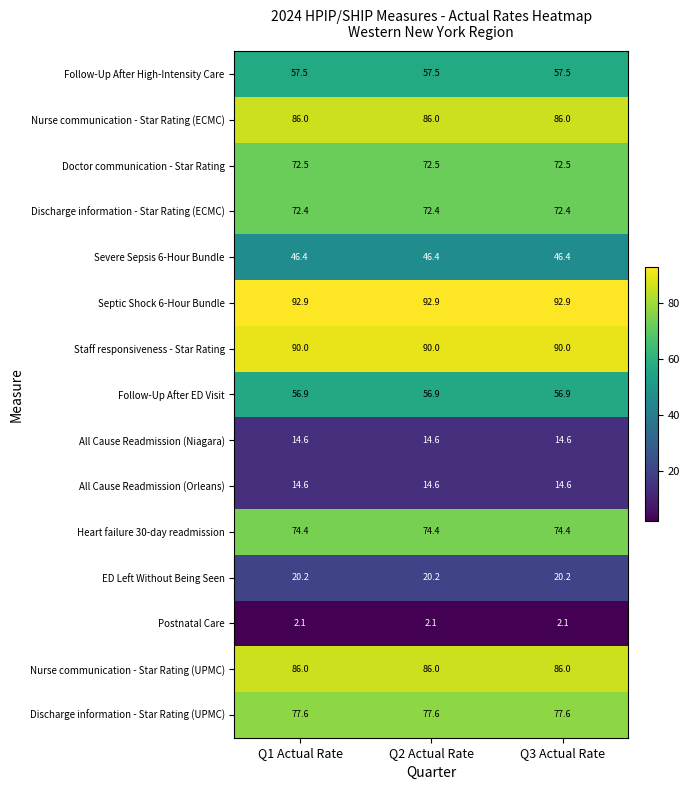

What is the sum of all Septic Shock 6-Hour Bundle values?

278.7